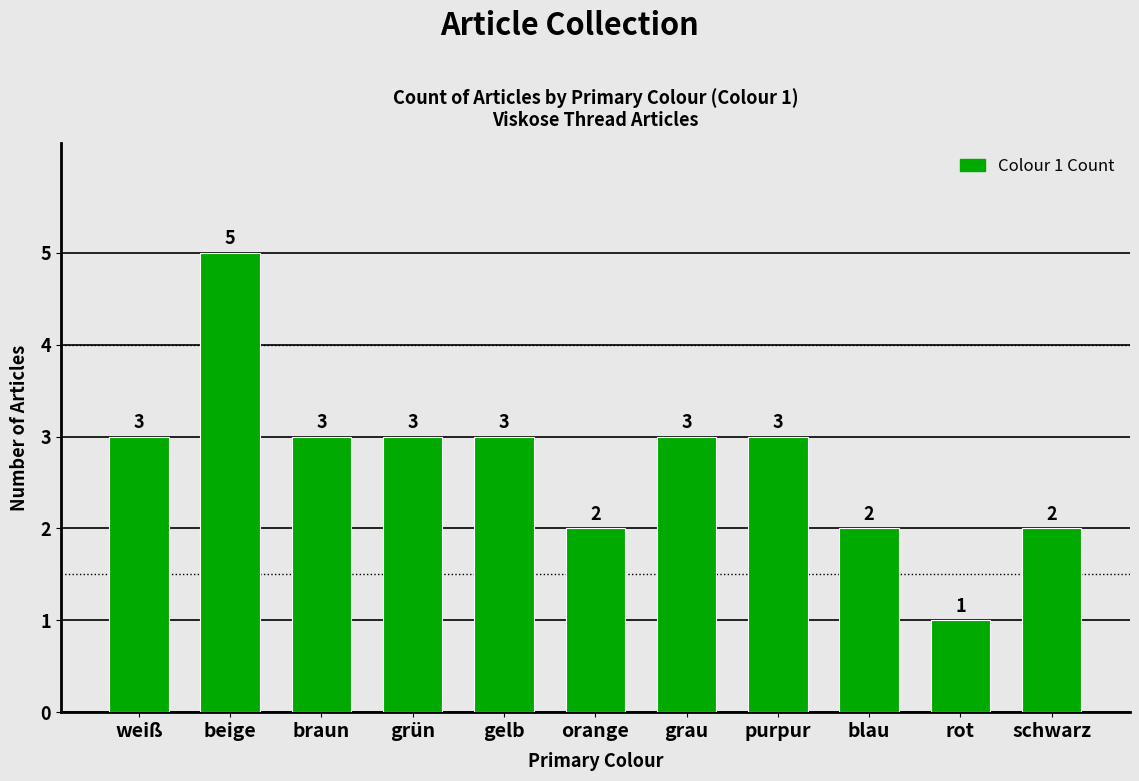

What position from the right is grün?

8